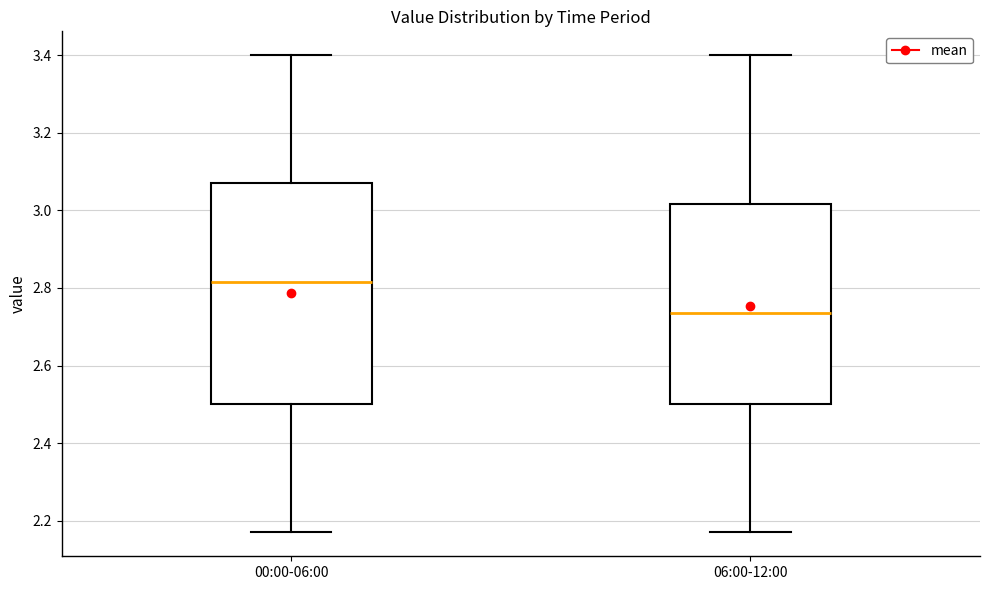

Where does the median line of the box for 00:00-06:00 sit on the y-axis? The values are not printed on the chart, so give them approximately, as read against the axis.

2.82